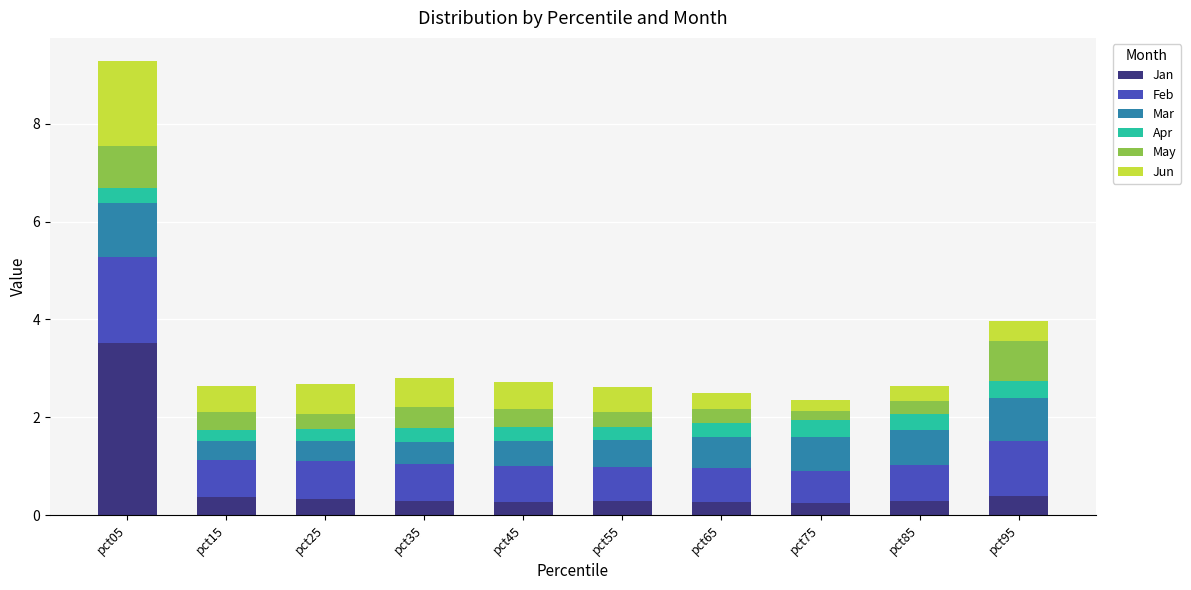

Is it true that Jan equals 0.3 at pct75?

True